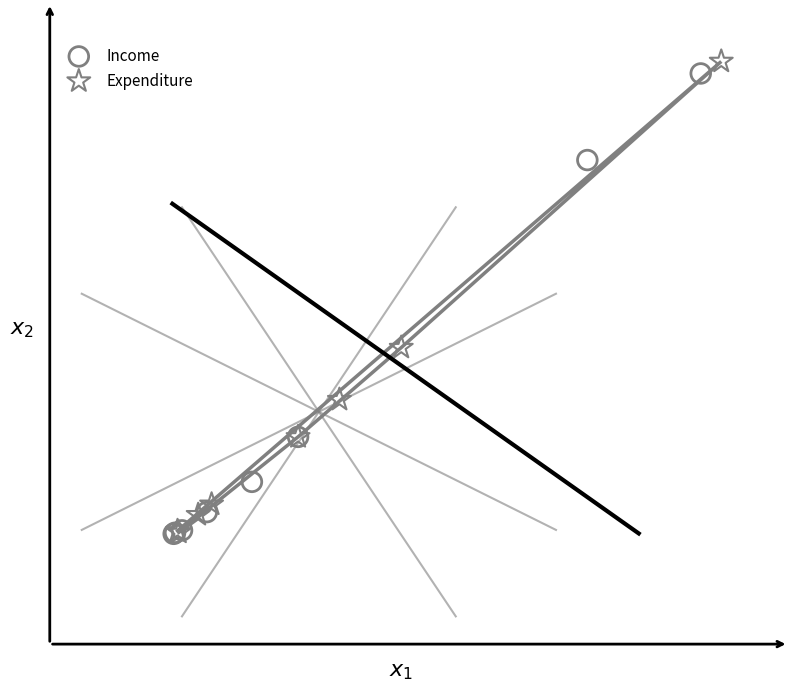

What are all the series names shown in the legend?

Income, Expenditure